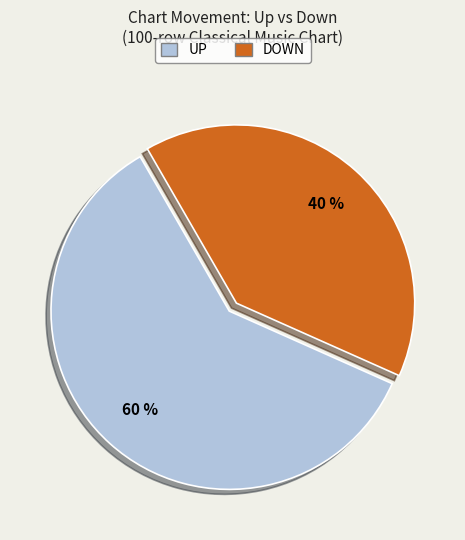

To the nearest percent, what is the average slice percentage?

50%